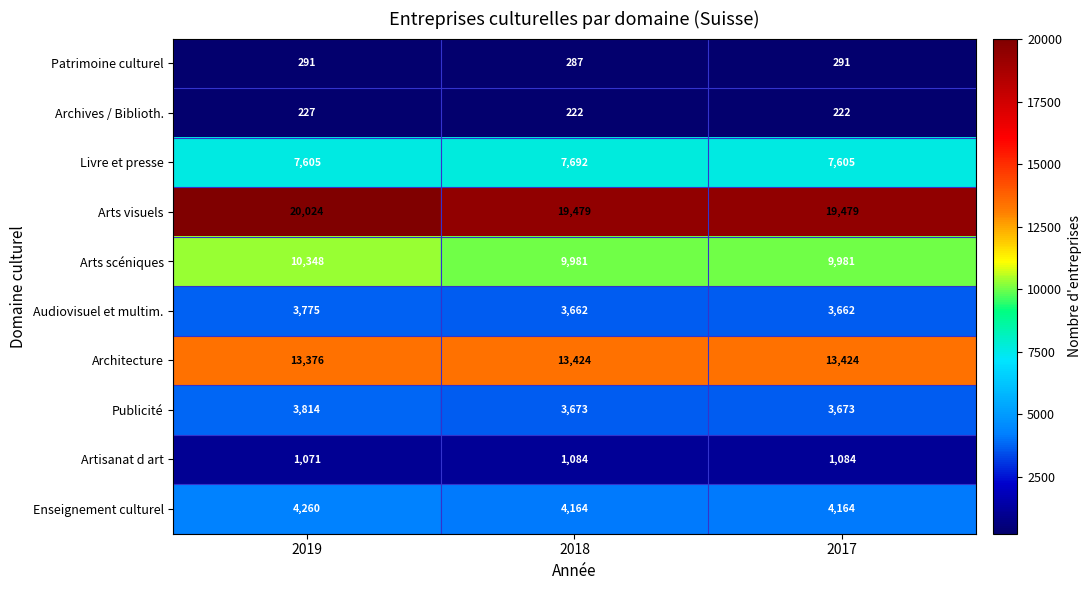

At how many categories does at least one series exceed 17612?

3